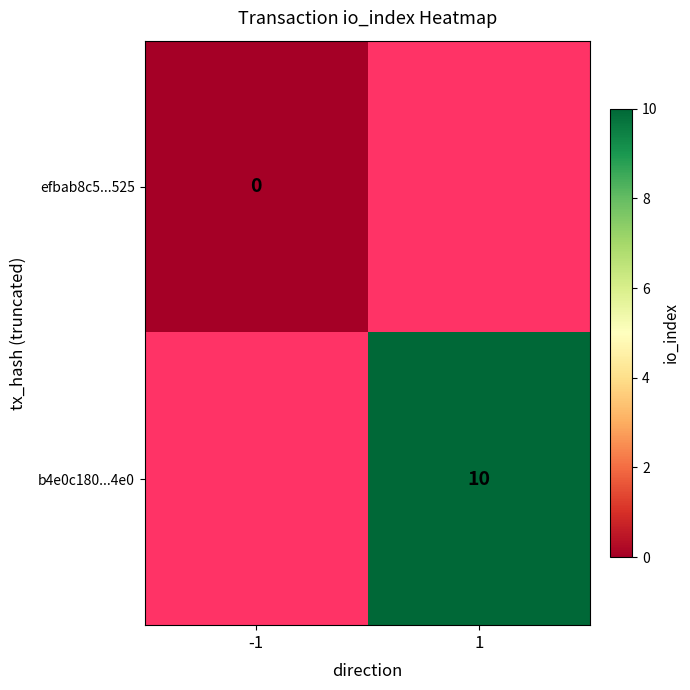

How many series are shown in this chart?

2